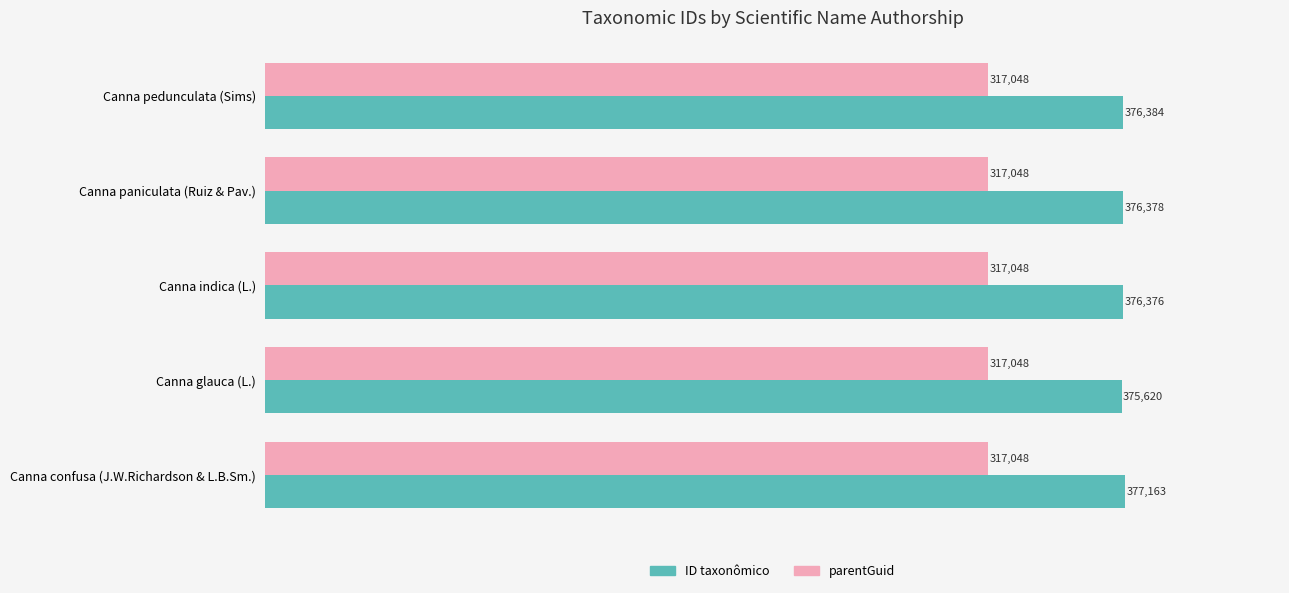

Is it true that parentGuid equals 211456 at Canna indica (L.)?

False